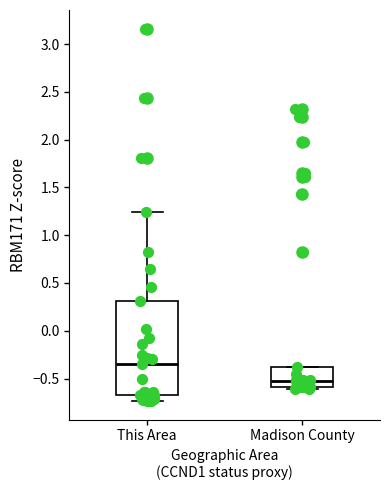

Which box's median line is the lowest?

Madison County